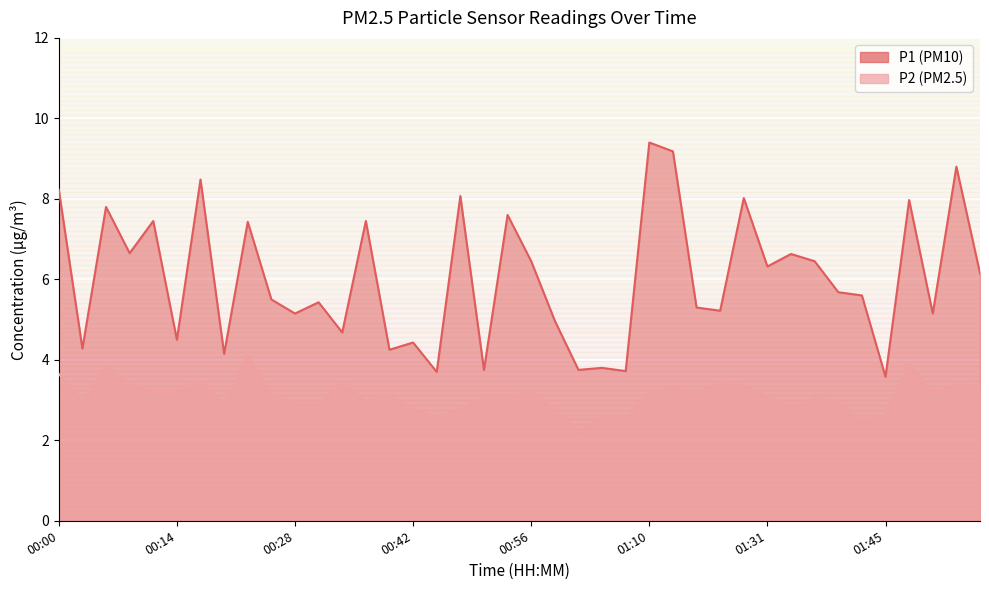

At 00:11, list the series in order from smallest to largest.

P2, P1